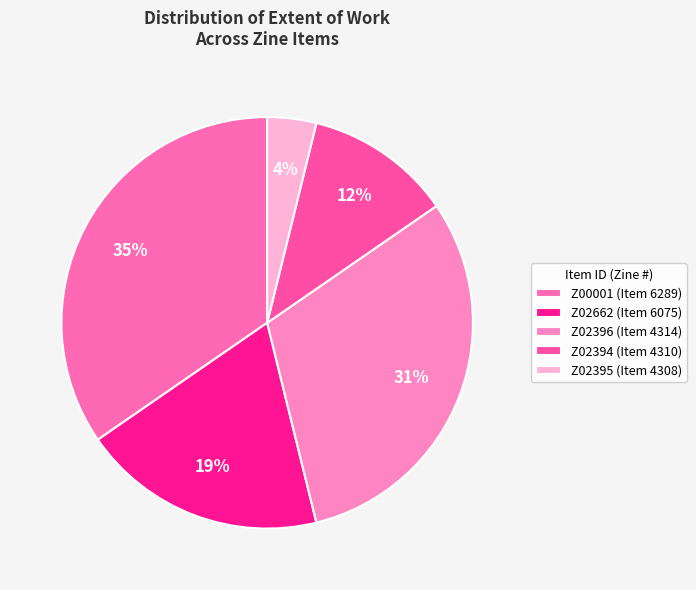

How many slices are in this pie chart?

5